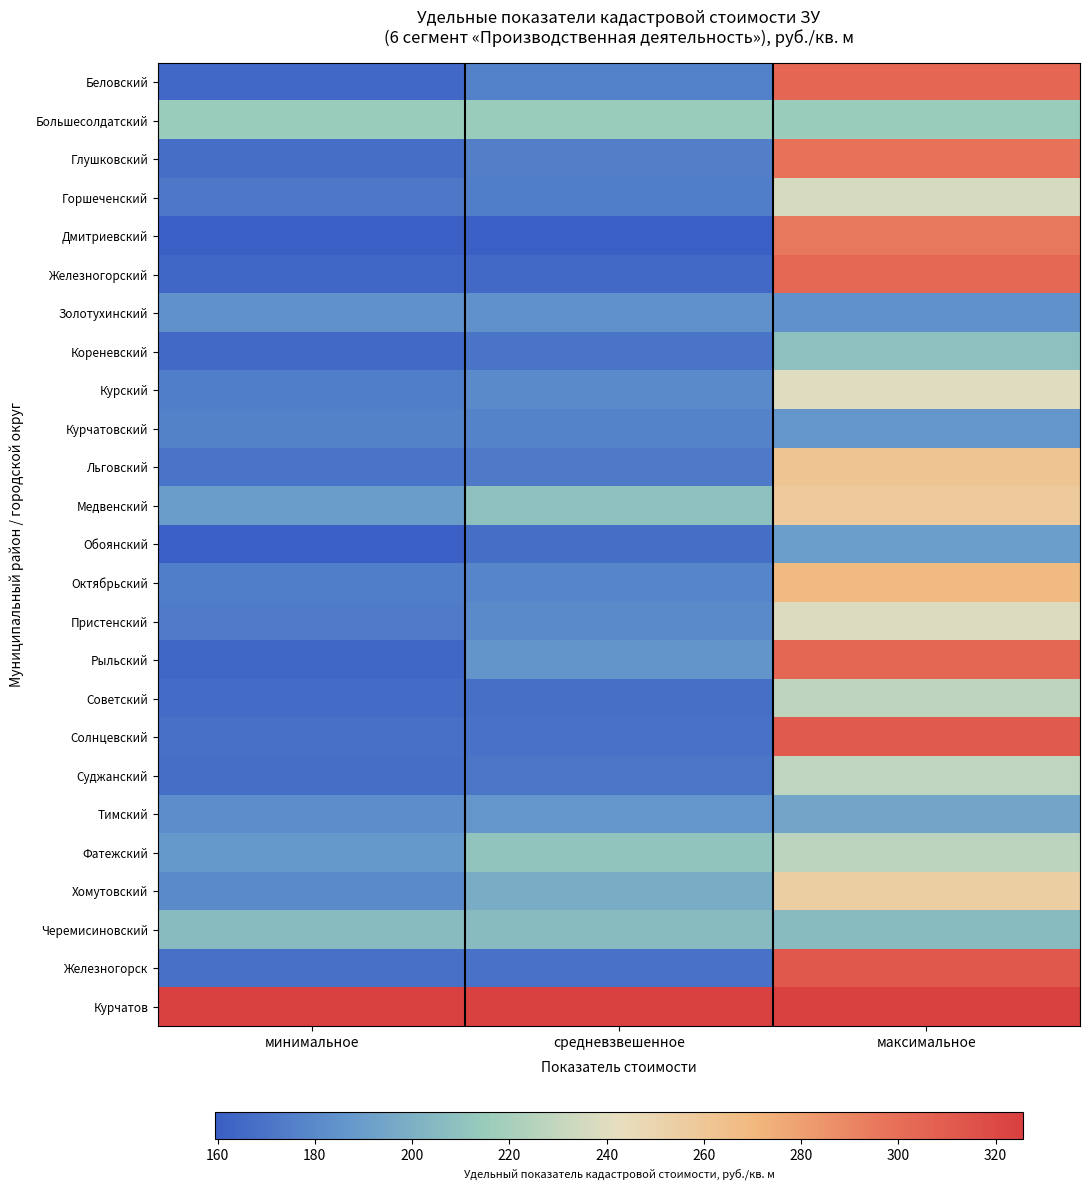

Reading left to right, list all the values displayed in this chart.

Беловский: минимальное=164.6	средневзвешенное=176.4	максимальное=304.8
Большесолдатский: минимальное=215.3	средневзвешенное=215.3	максимальное=215.3
Глушковский: минимальное=166.8	средневзвешенное=175.2	максимальное=297.8
Горшеченский: минимальное=172.4	средневзвешенное=174.9	максимальное=236.3
Дмитриевский: минимальное=159.6	средневзвешенное=160.4	максимальное=295.5
Железногорский: минимальное=163.7	средневзвешенное=164.8	максимальное=303.1
Золотухинский: минимальное=183.6	средневзвешенное=183.6	максимальное=183.6
Кореневский: минимальное=165.4	средневзвешенное=170.3	максимальное=208.3
Курский: минимальное=174.8	средневзвешенное=180.8	максимальное=239.6
Курчатовский: минимальное=176.8	средневзвешенное=177.3	максимальное=186.7
Льговский: минимальное=170.2	средневзвешенное=172.7	максимальное=261.6
Медвенский: минимальное=189.4	средневзвешенное=209.1	максимальное=257.7
Обоянский: минимальное=160.5	средневзвешенное=167.3	максимальное=190.2
Октябрьский: минимальное=175.0	средневзвешенное=177.9	максимальное=269.0
Пристенский: минимальное=173.8	средневзвешенное=180.6	максимальное=238.1
Рыльский: минимальное=164.1	средневзвешенное=185.8	максимальное=303.9
Советский: минимальное=166.5	средневзвешенное=167.4	максимальное=228.2
Солнцевский: минимальное=168.1	средневзвешенное=169.2	максимальное=311.2
Суджанский: минимальное=166.7	средневзвешенное=170.8	максимальное=228.5
Тимский: минимальное=181.7	средневзвешенное=186.6	максимальное=194.5
Фатежский: минимальное=187.6	средневзвешенное=211.2	максимальное=227.5
Хомутовский: минимальное=180.8	средневзвешенное=197.8	максимальное=254.3
Черемисиновский: минимальное=205.9	средневзвешенное=205.9	максимальное=205.9
Железногорск: минимальное=168.4	средневзвешенное=168.9	максимальное=311.9
Курчатов: минимальное=325.5	средневзвешенное=325.5	максимальное=325.5